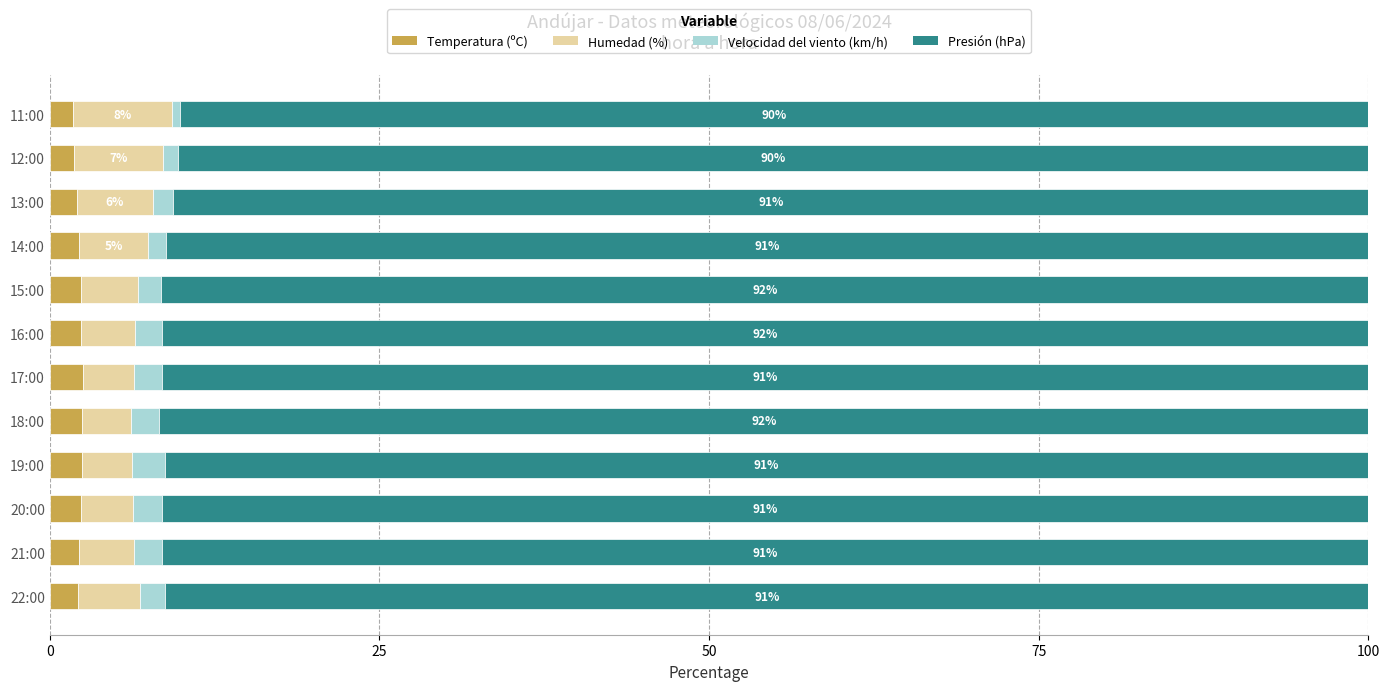

What is the total value across all series at 20:00?

100.0